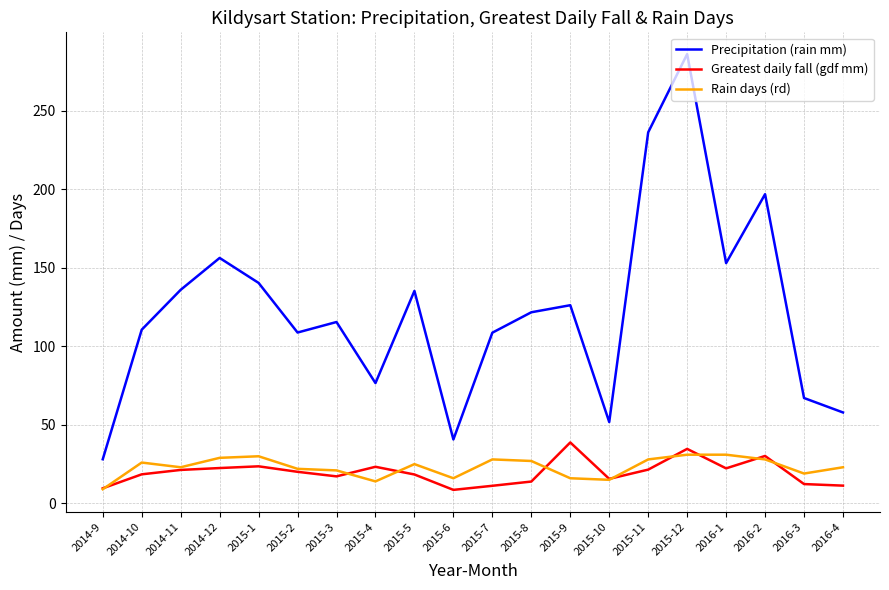

Rank the series by their maximum value, from lowest to highest.

Rain days (rd), Greatest daily fall (gdf mm), Precipitation (rain mm)